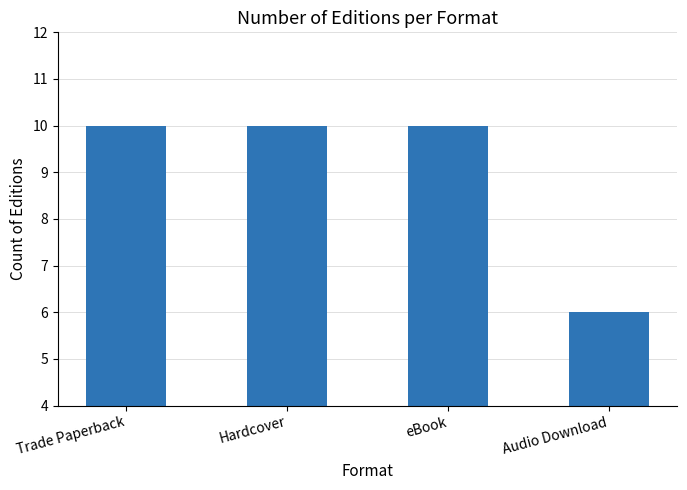

Count the values in the range 10 to 11.

3